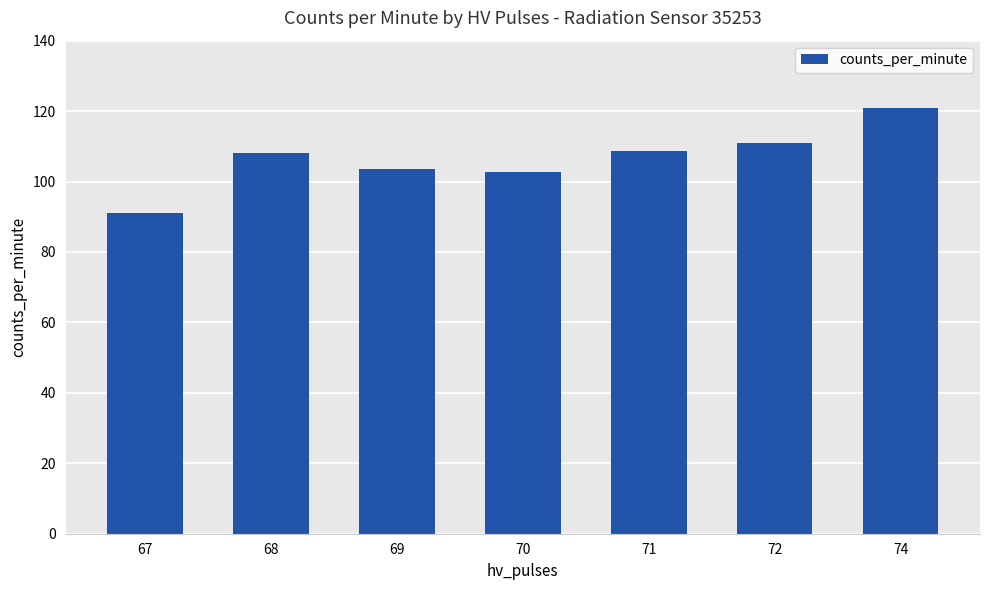

What is the average value?

106.6